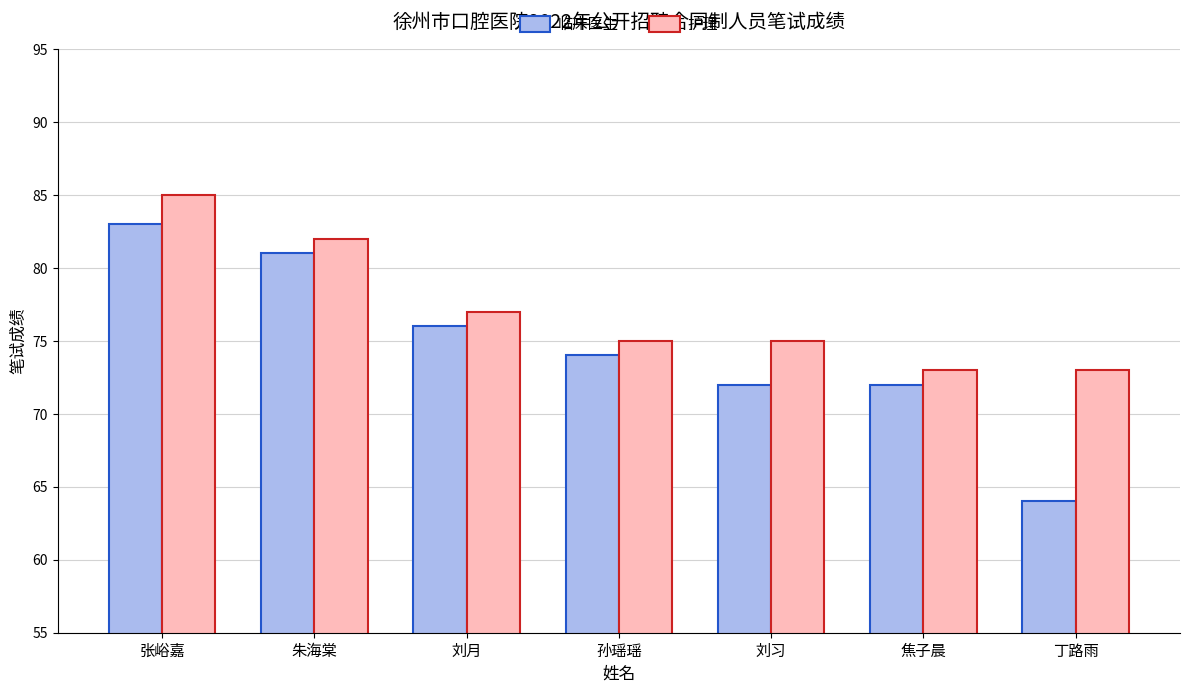

What position from the right is 孙瑶瑶?

4